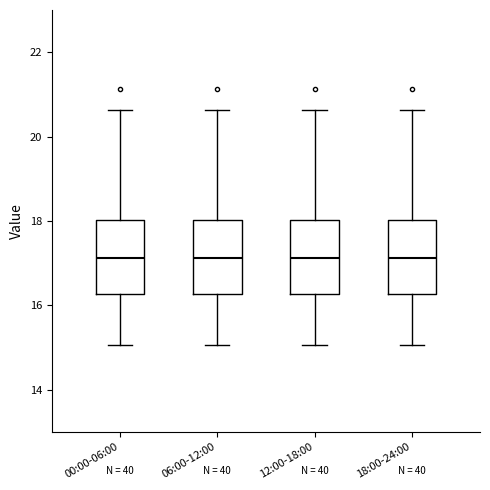

Reading left to right, read every box against the y-axis: the position of its median line, the range the box covers, and the ends of its whiskers. The values are not printed on the chart, so give them approximately, as read against the axis.

00:00-06:00: median 17.2, box 16.2 to 18.0, whiskers 15.0 to 20.6
06:00-12:00: median 17.2, box 16.2 to 18.0, whiskers 15.0 to 20.6
12:00-18:00: median 17.2, box 16.2 to 18.0, whiskers 15.0 to 20.6
18:00-24:00: median 17.2, box 16.2 to 18.0, whiskers 15.0 to 20.6